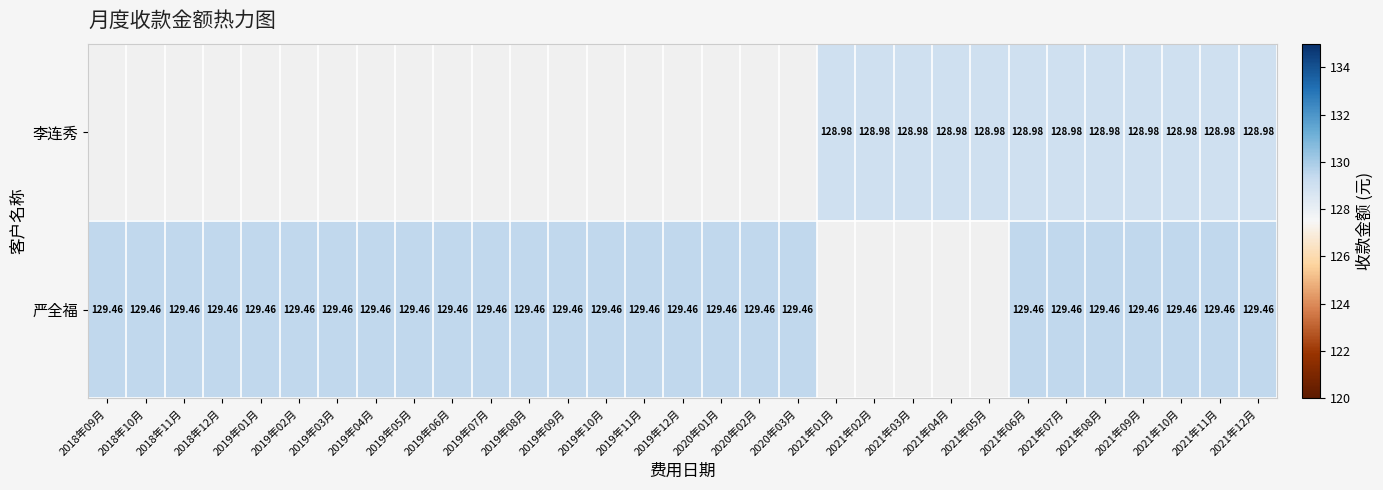

At which category is the sum across all series the highest?

2021年06月